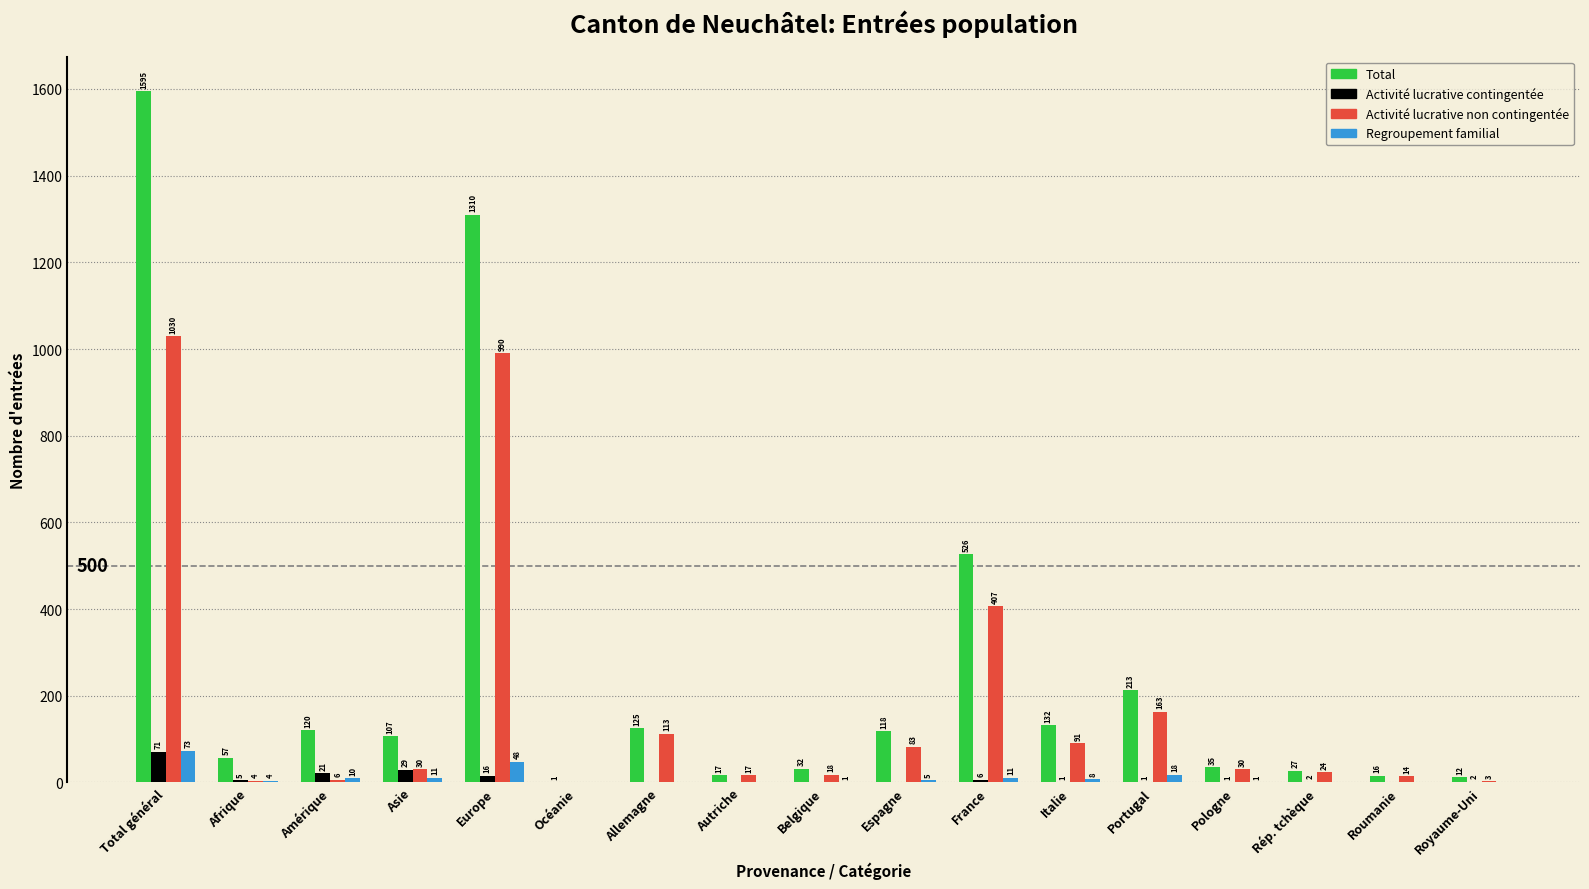

Reading right to left, extract all data points from this chart.

Total: Royaume-Uni=12	Roumanie=16	Rép. tchèque=27	Pologne=35	Portugal=213	Italie=132	France=526	Espagne=118	Belgique=32	Autriche=17	Allemagne=125	Océanie=1	Europe=1310	Asie=107	Amérique=120	Afrique=57	Total général=1595
Activité lucrative contingentée: Royaume-Uni=2	Roumanie=0	Rép. tchèque=2	Pologne=1	Portugal=1	Italie=1	France=6	Espagne=0	Belgique=0	Autriche=0	Allemagne=0	Océanie=0	Europe=16	Asie=29	Amérique=21	Afrique=5	Total général=71
Activité lucrative non contingentée: Royaume-Uni=3	Roumanie=14	Rép. tchèque=24	Pologne=30	Portugal=163	Italie=91	France=407	Espagne=83	Belgique=18	Autriche=17	Allemagne=113	Océanie=0	Europe=990	Asie=30	Amérique=6	Afrique=4	Total général=1030
Regroupement familial: Royaume-Uni=0	Roumanie=0	Rép. tchèque=0	Pologne=1	Portugal=18	Italie=8	France=11	Espagne=5	Belgique=1	Autriche=0	Allemagne=0	Océanie=0	Europe=48	Asie=11	Amérique=10	Afrique=4	Total général=73